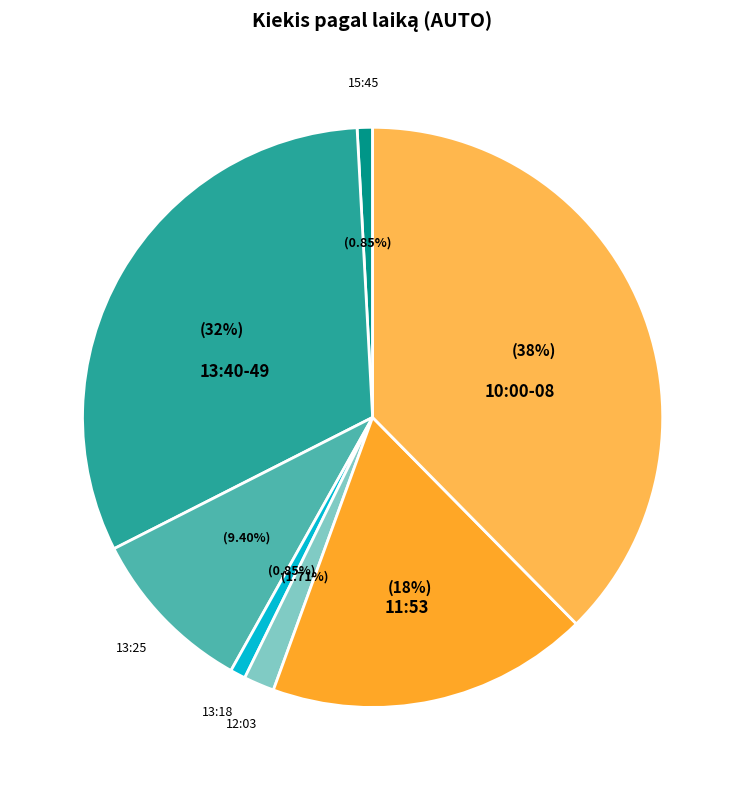

Does 13:40-49 represent more than half of the total?

No